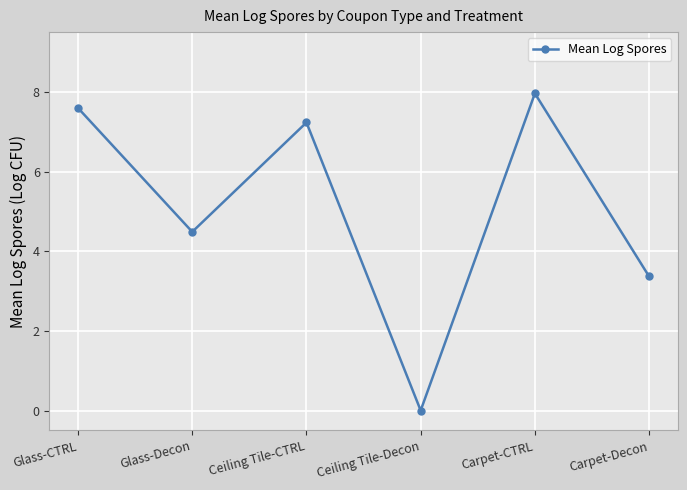

What is the label of the 4th point from the right?

Ceiling Tile-CTRL